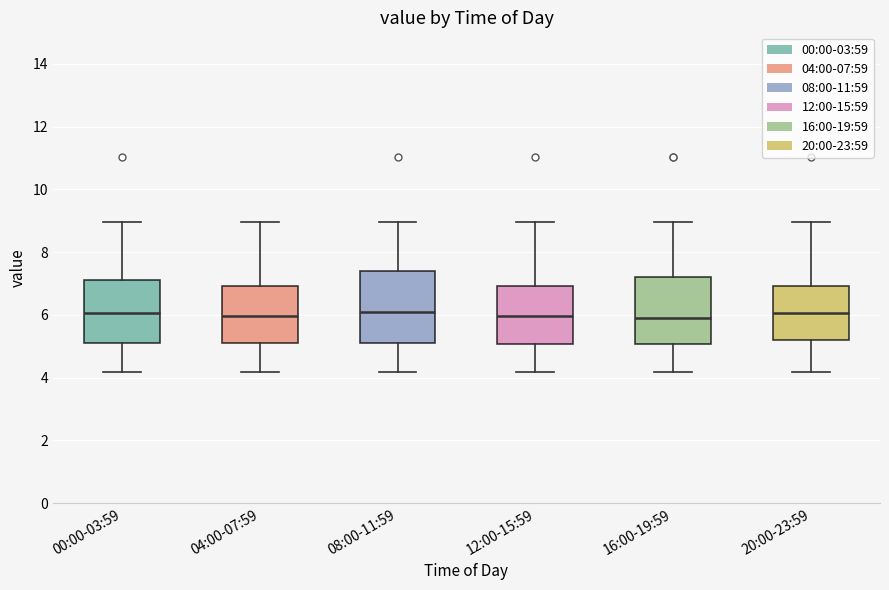

Where is the upper edge of the box for 16:00-19:59 on the y-axis? The values are not printed on the chart, so give them approximately, as read against the axis.

7.2